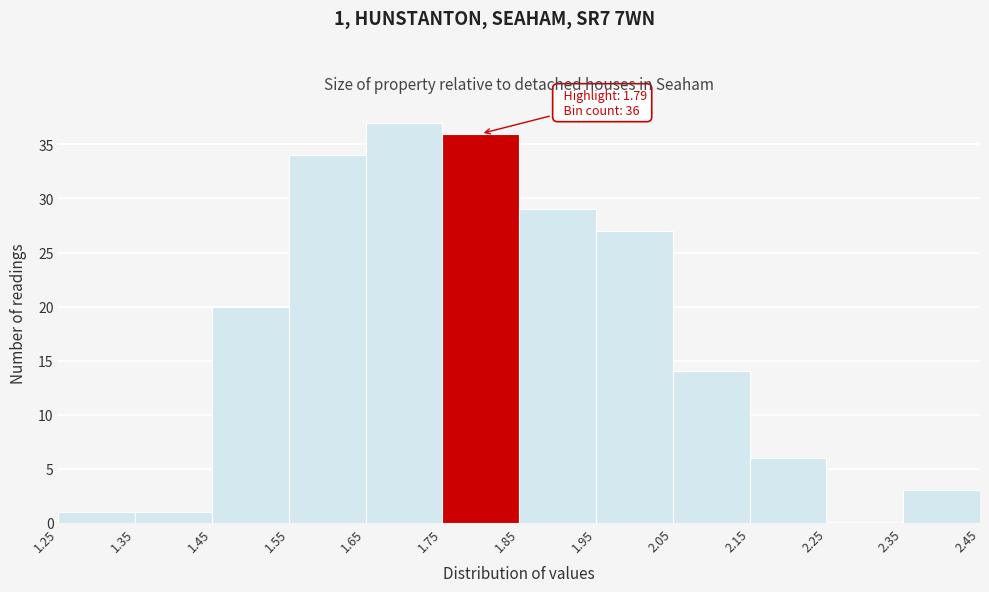

Which range on the x-axis has the tallest bar?

1.65 to 1.75